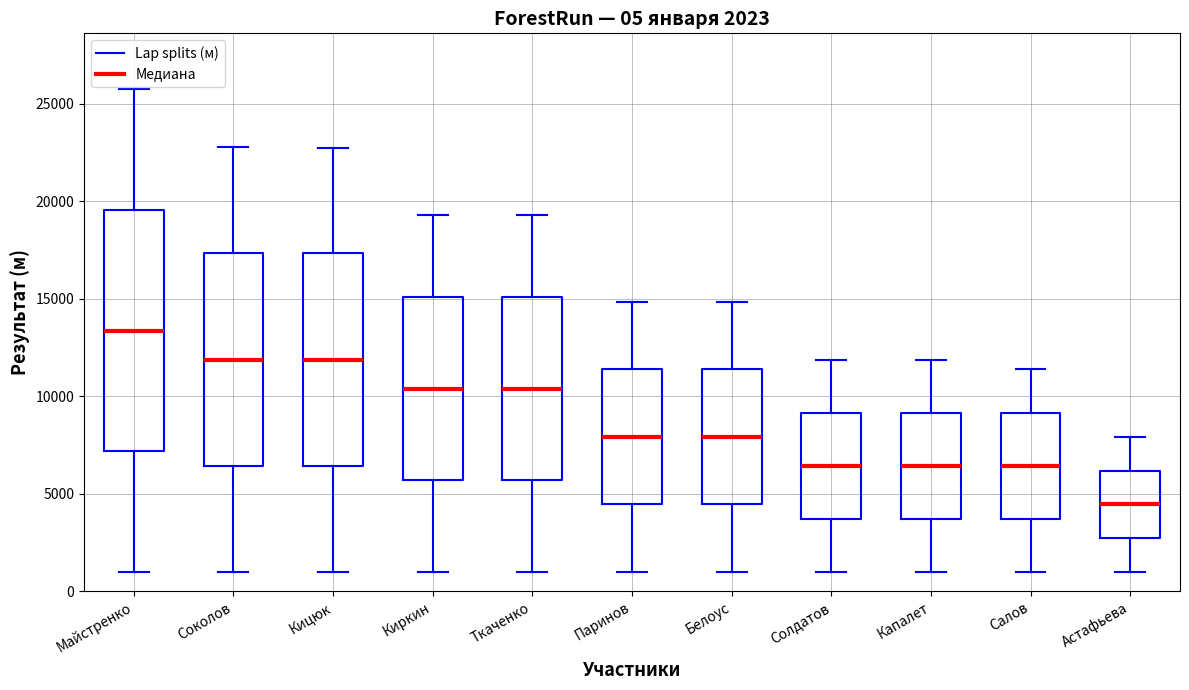

List the labels in order of value, largest first.

Майстренко, Соколов, Кицюк, Киркин, Ткаченко, Паринов, Белоус, Солдатов, Капалет, Салов, Астафьева